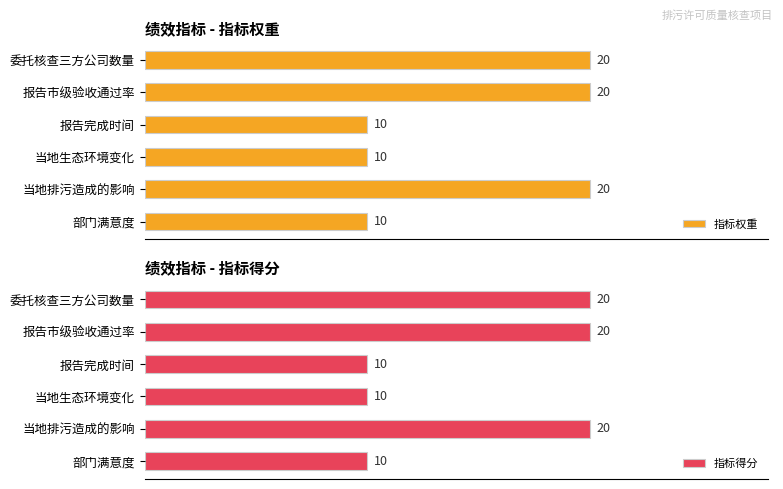

Reading left to right, list all the values displayed in this chart.

指标权重: 20	20	10	10	20	10
指标得分: 20	20	10	10	20	10